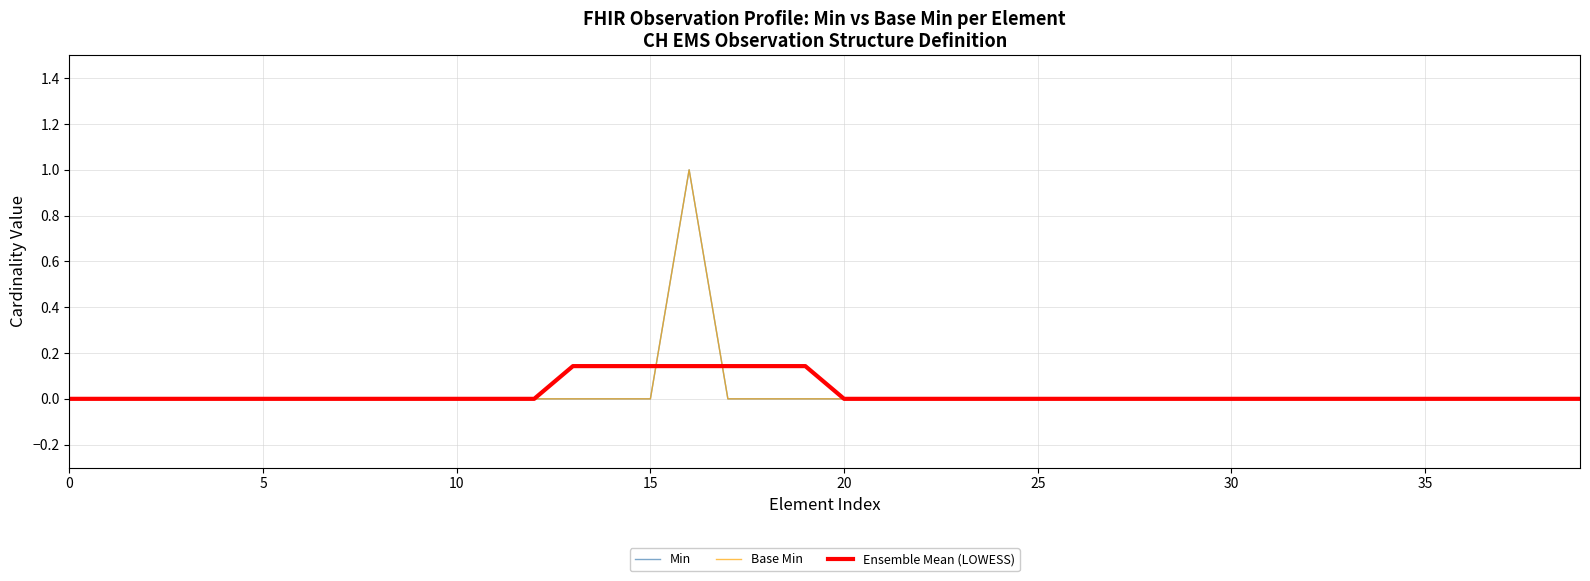

Which series has the largest total across all categories?

Min